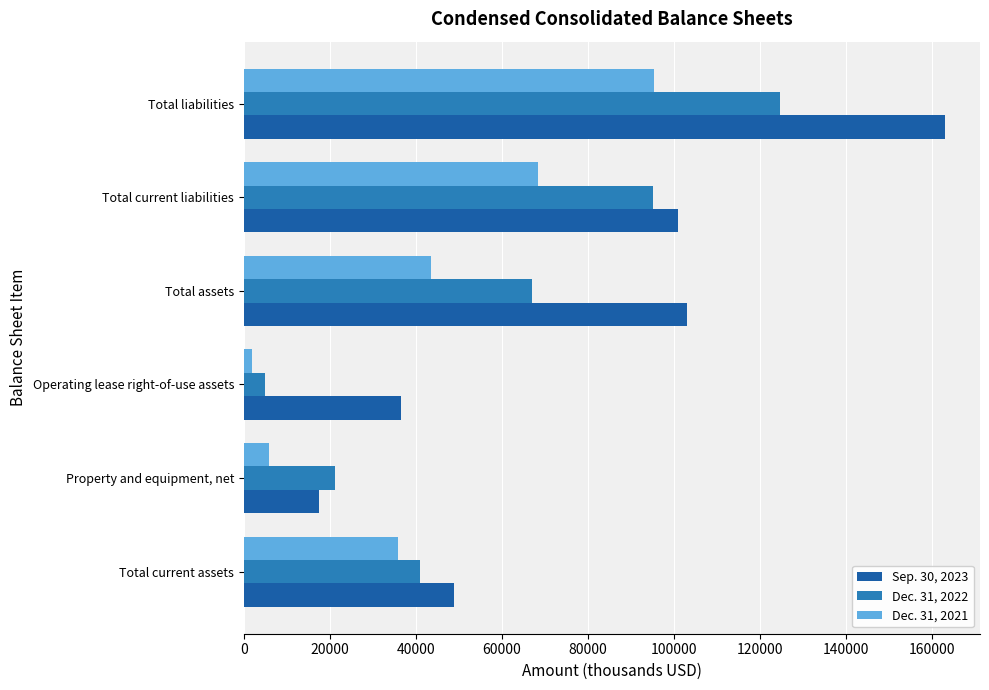

Rank the series by their maximum value, from lowest to highest.

Dec. 31, 2021, Dec. 31, 2022, Sep. 30, 2023